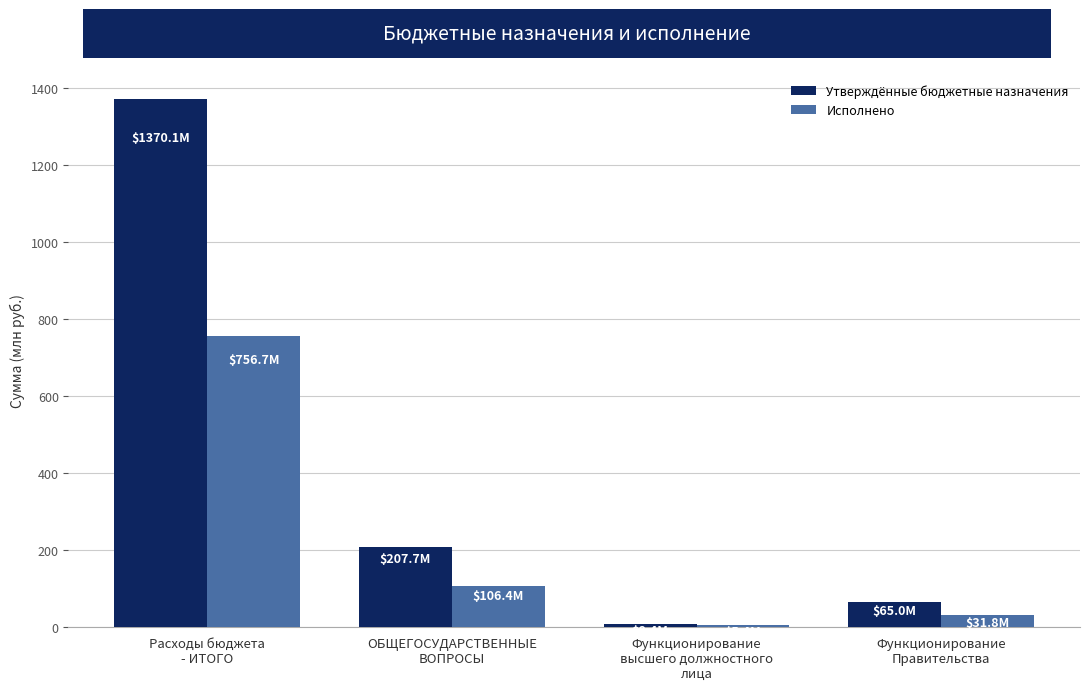

How many data points in Исполнено are above 106?

2